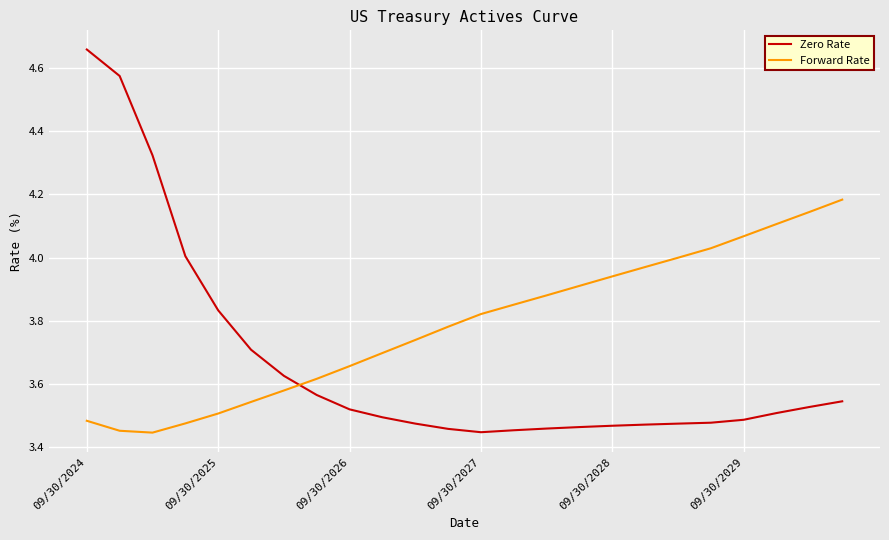

Rank the series by their maximum value, from lowest to highest.

Forward Rate, Zero Rate